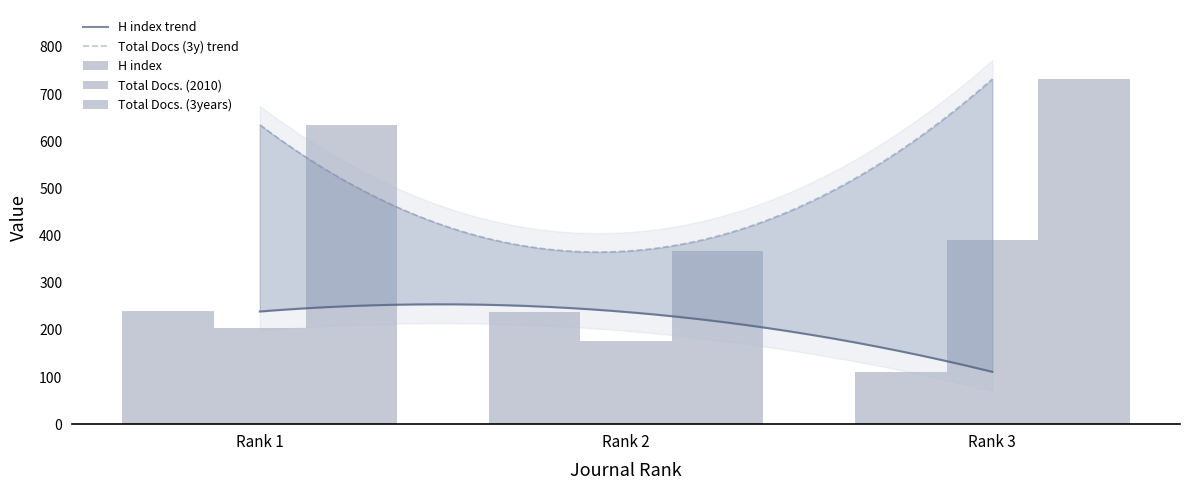

At which category is the sum across all series the highest?

Rank 3